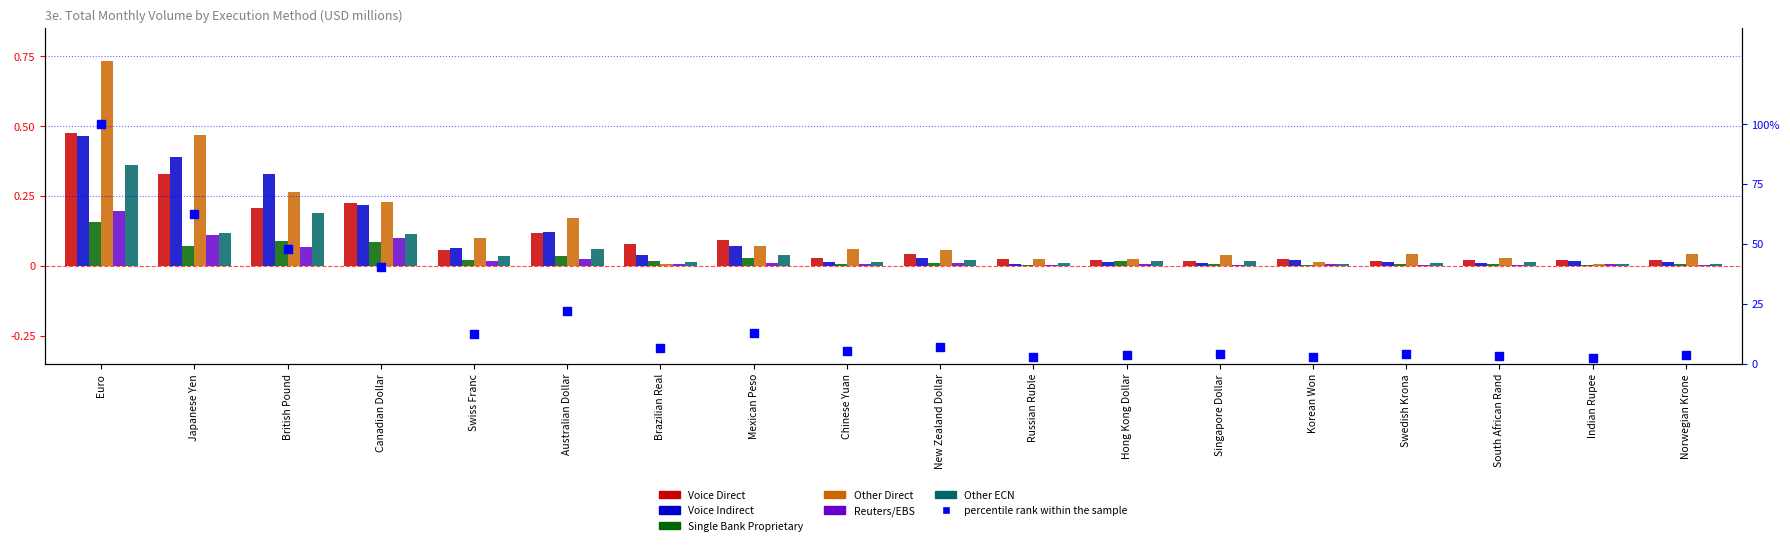

What is the total value across all series at Norwegian Krone?

0.1